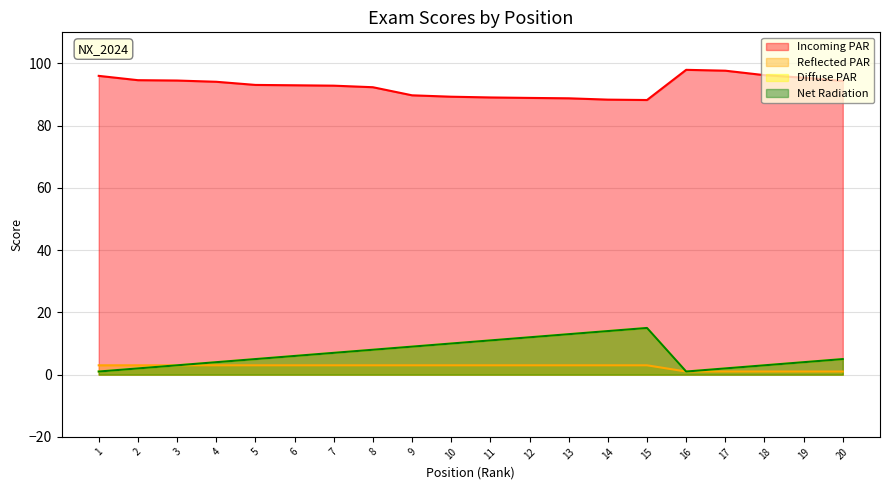

True or false: Reflected PAR has more than 2 interior local peaks.

False